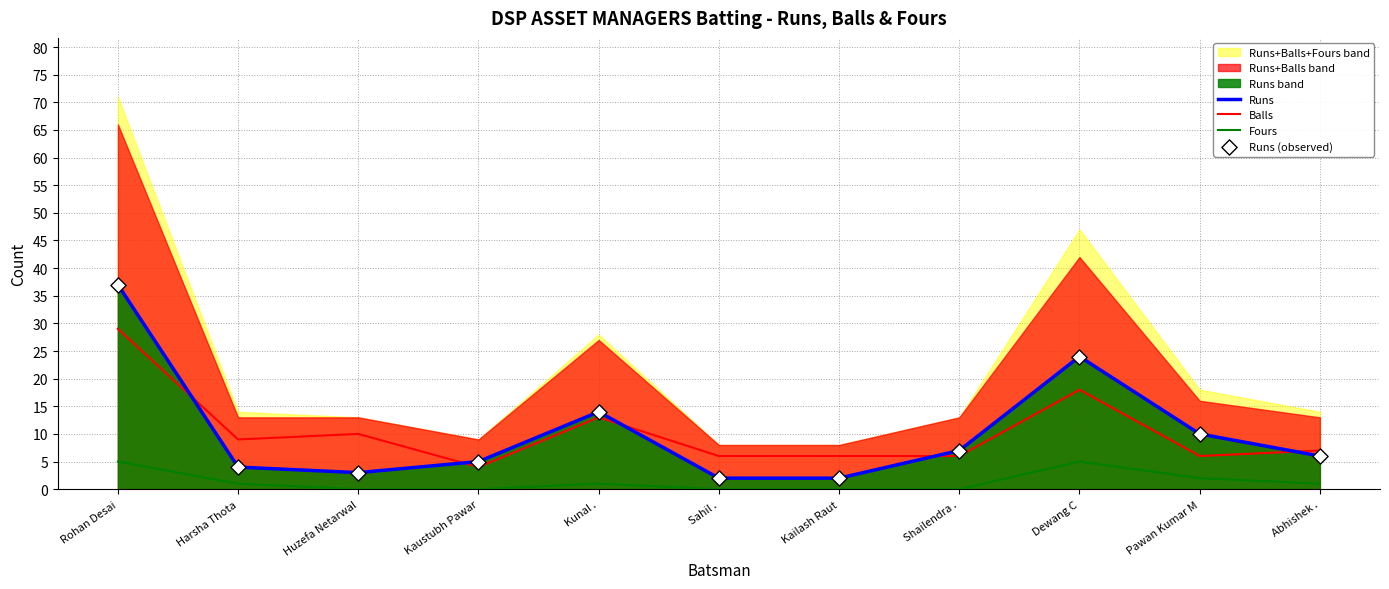

Which series contains the lowest Y value?

Fours